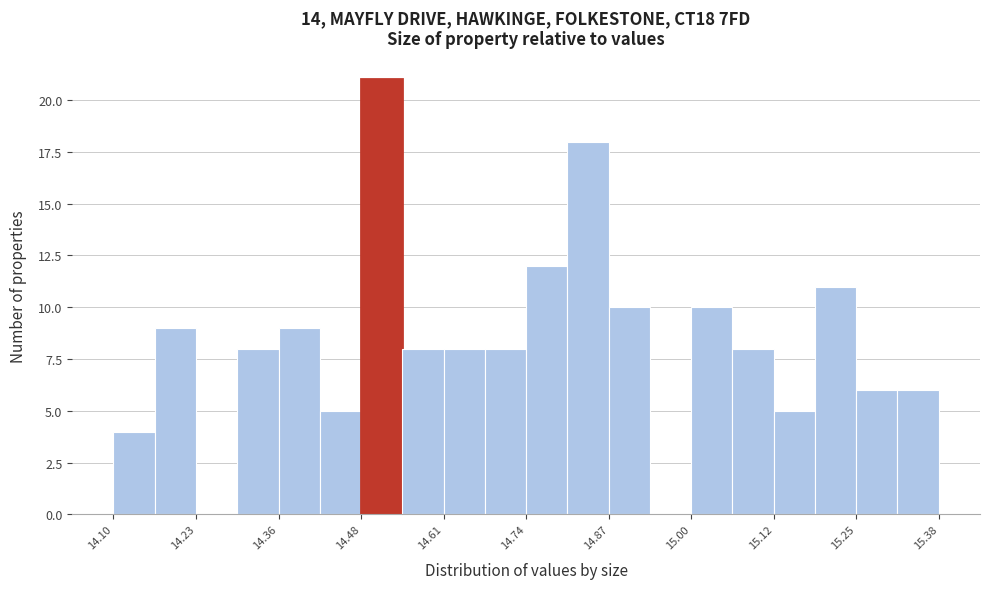

Read against the x-axis, roughly where is the centre of the tallest bar?

14.52